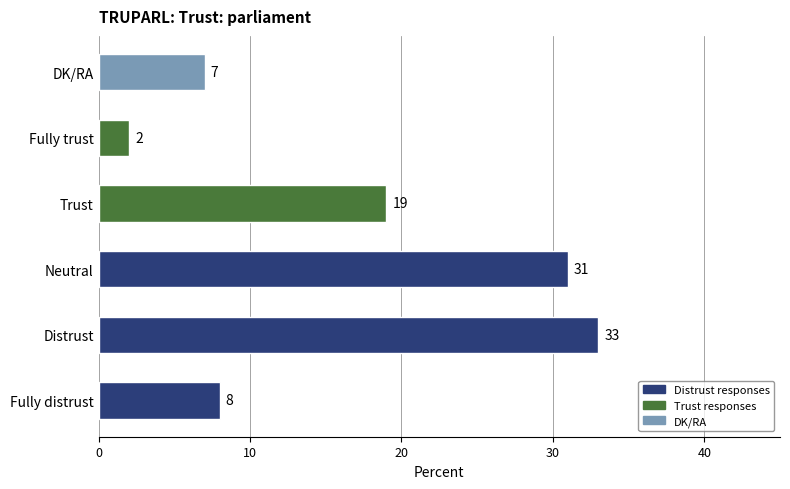

How many categories are shown in the chart?

6